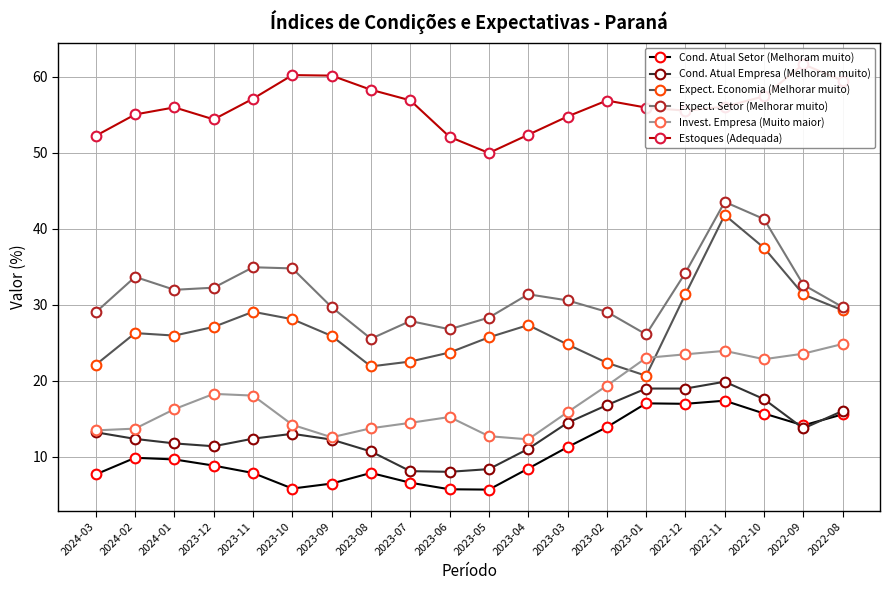

At which category is the sum across all series the highest?

2022-11